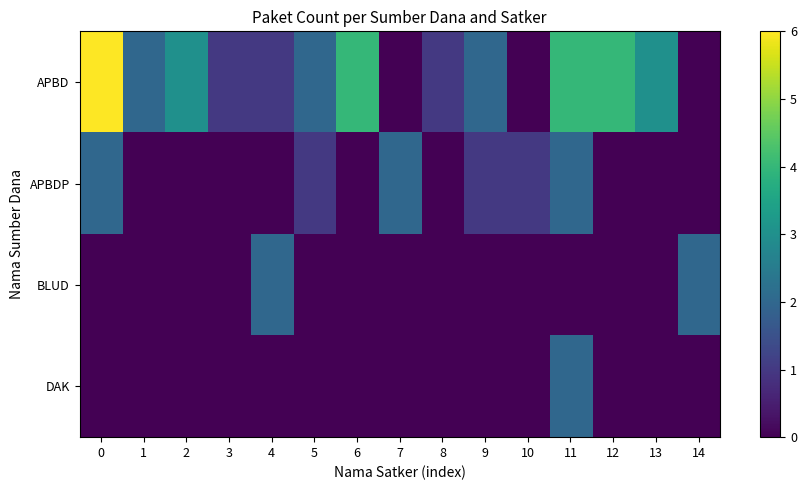

What is the total value across all series at 1?

2